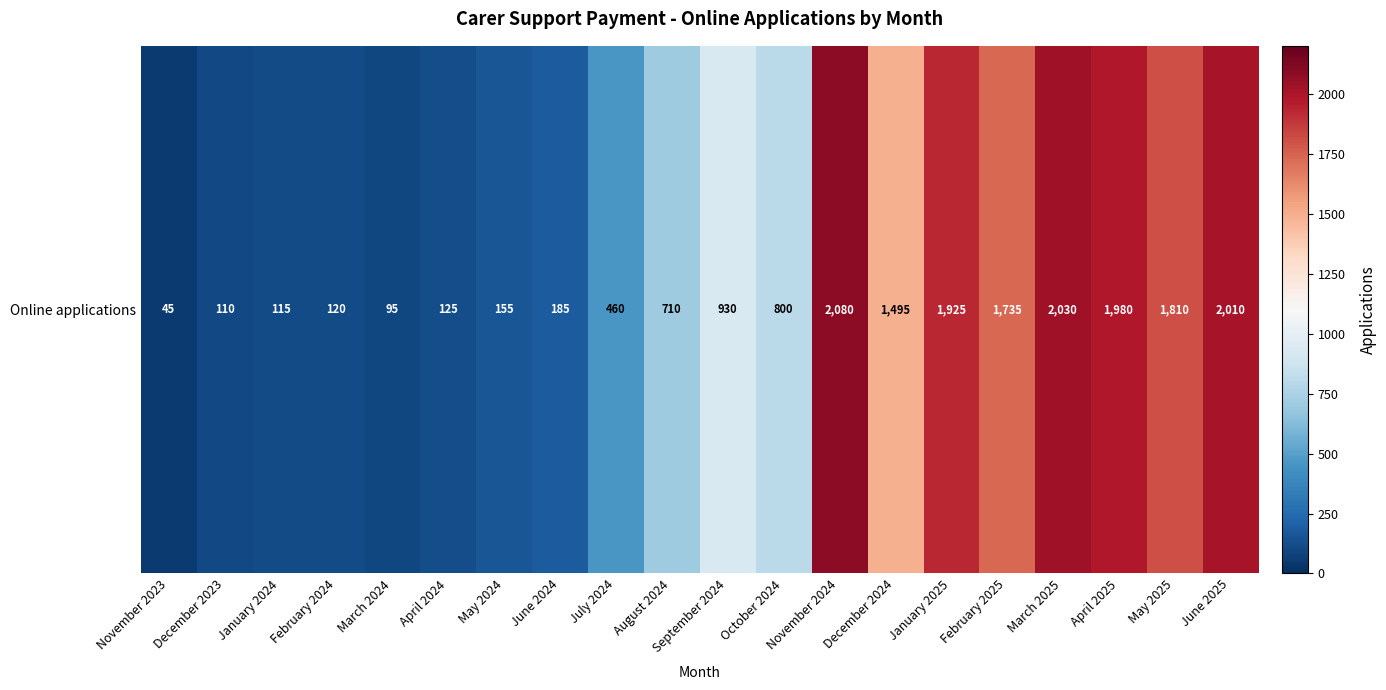

Reading left to right, list all the values displayed in this chart.

November 2023=45	December 2023=110	January 2024=115	February 2024=120	March 2024=95	April 2024=125	May 2024=155	June 2024=185	July 2024=460	August 2024=710	September 2024=930	October 2024=800	November 2024=2080	December 2024=1495	January 2025=1925	February 2025=1735	March 2025=2030	April 2025=1980	May 2025=1810	June 2025=2010